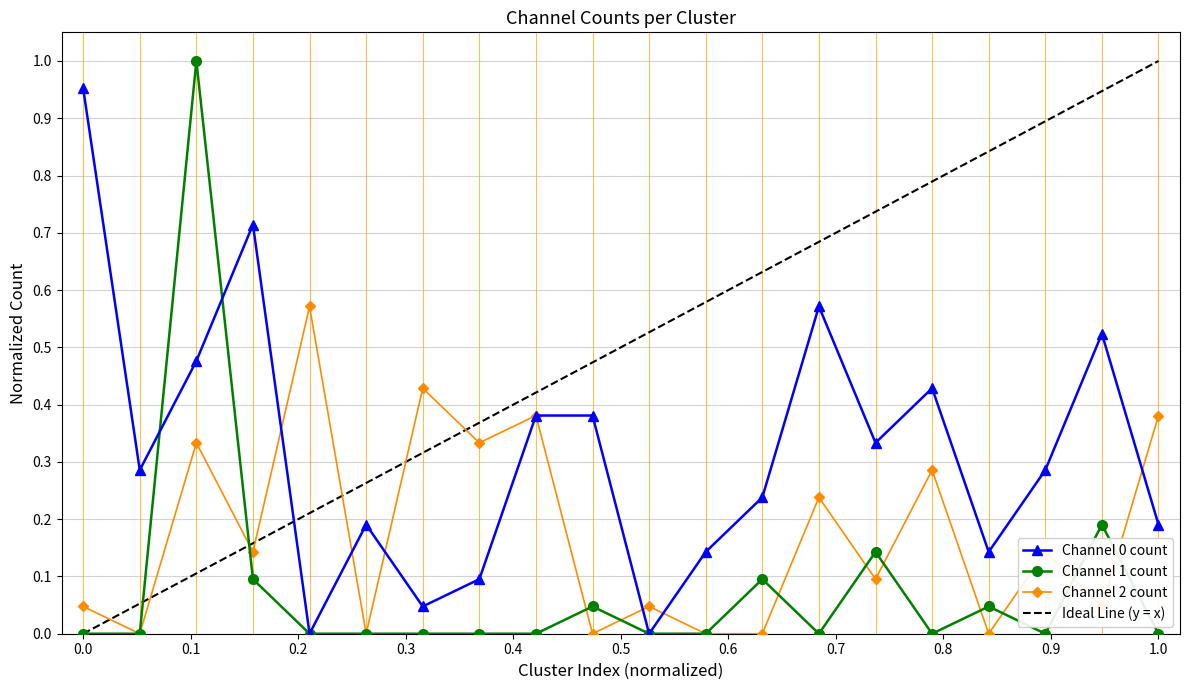

In Channel 0 count, how many points are lower than both neighbors (excluding endpoints)?

6